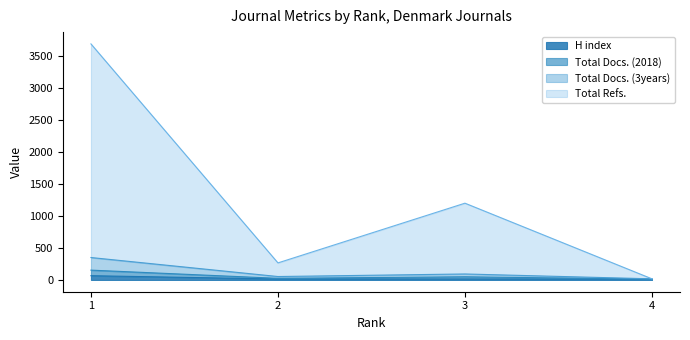

Where is the first local maximum for Total Docs. (3years)?

3